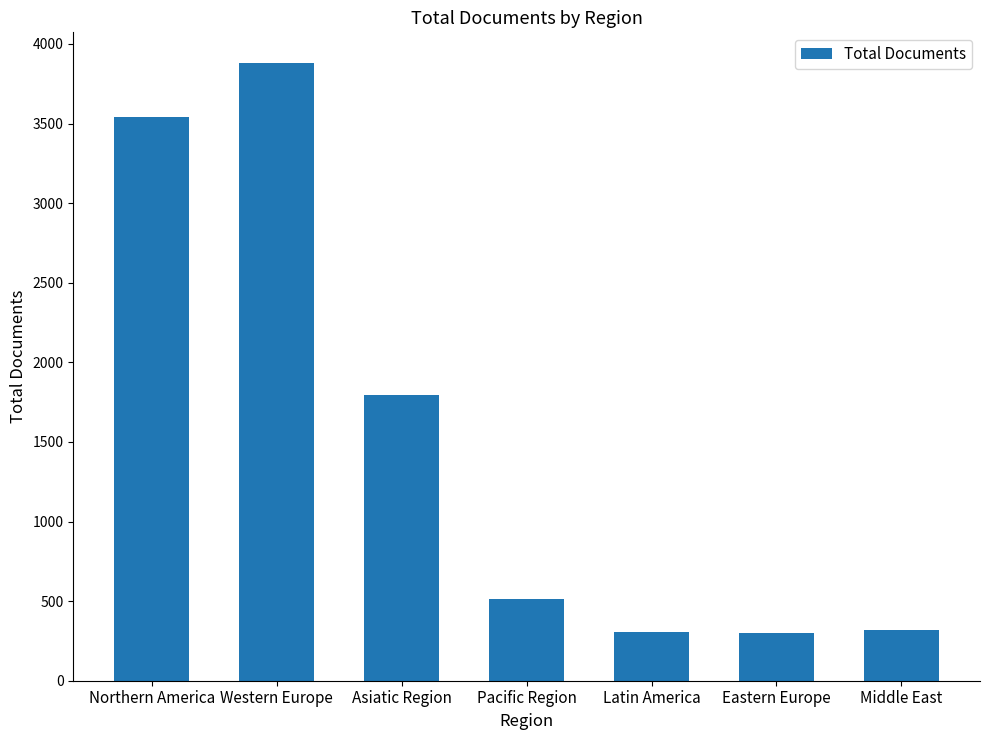

At which label does the data first exceed 514?

Northern America